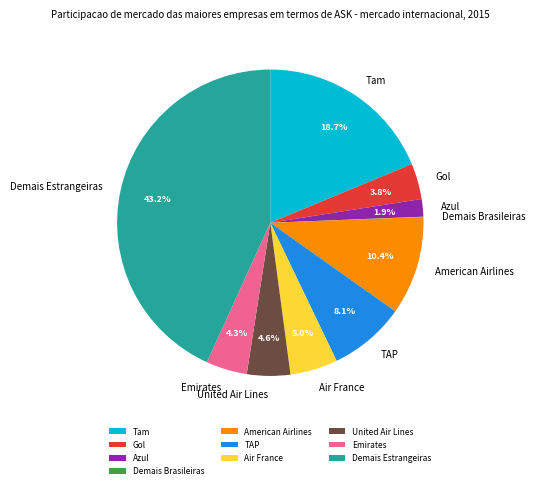

Is it true that Emirates is 4% of the pie?

True